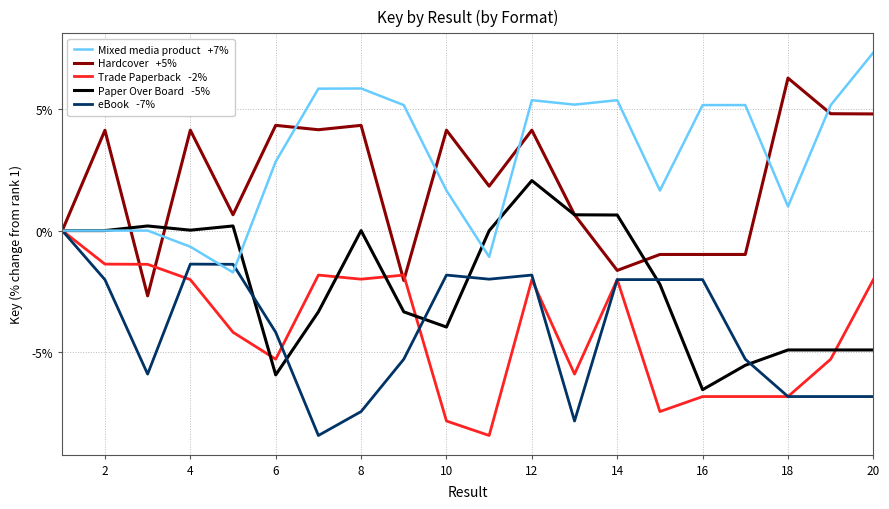

What is the maximum value shown in the chart?

7.3